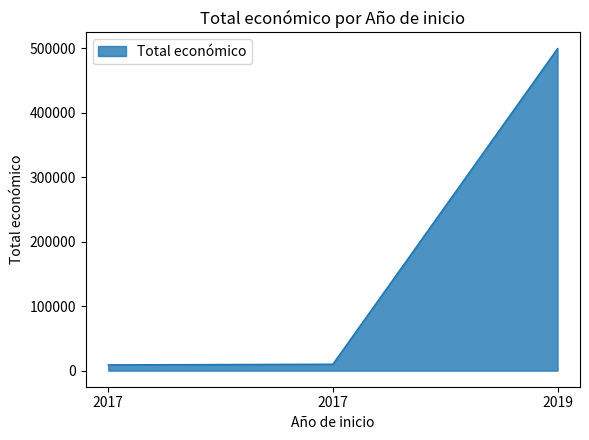

Rank the categories by value from lowest to highest.

2017, 2017, 2019